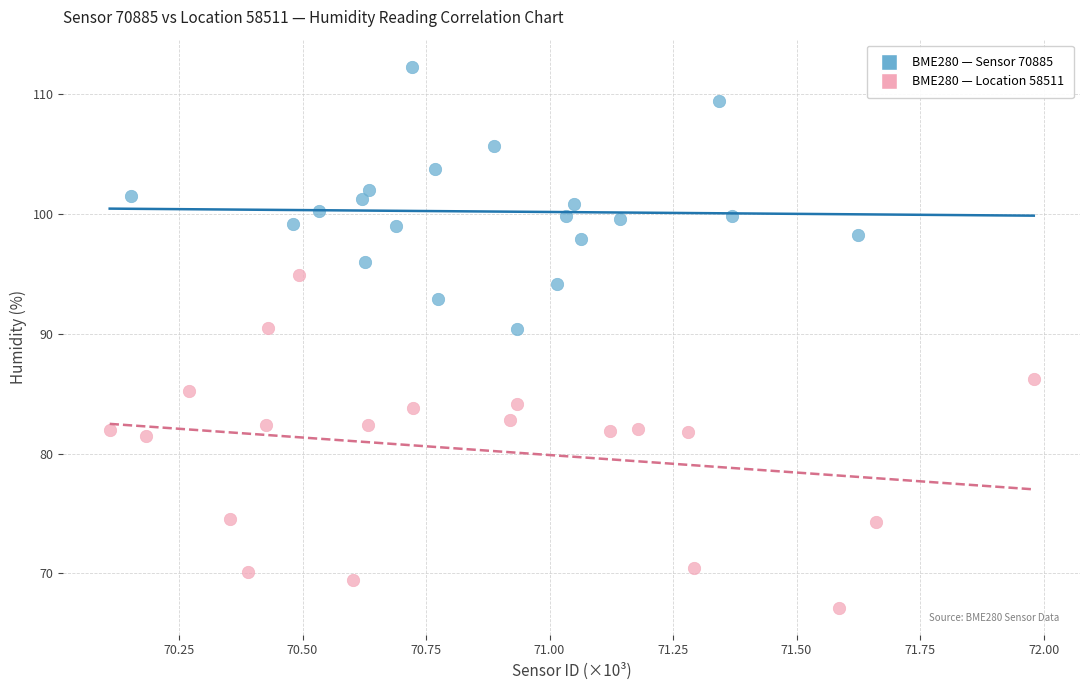

Which series has the widest spread of Y values?

BME280 — Location 58511